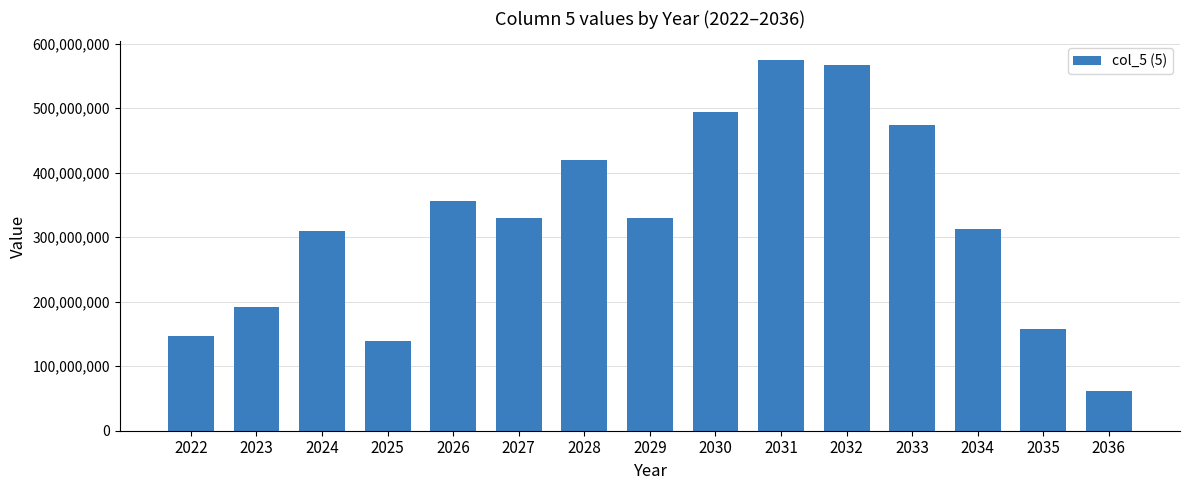

Which category has the lowest value across all series?

2036